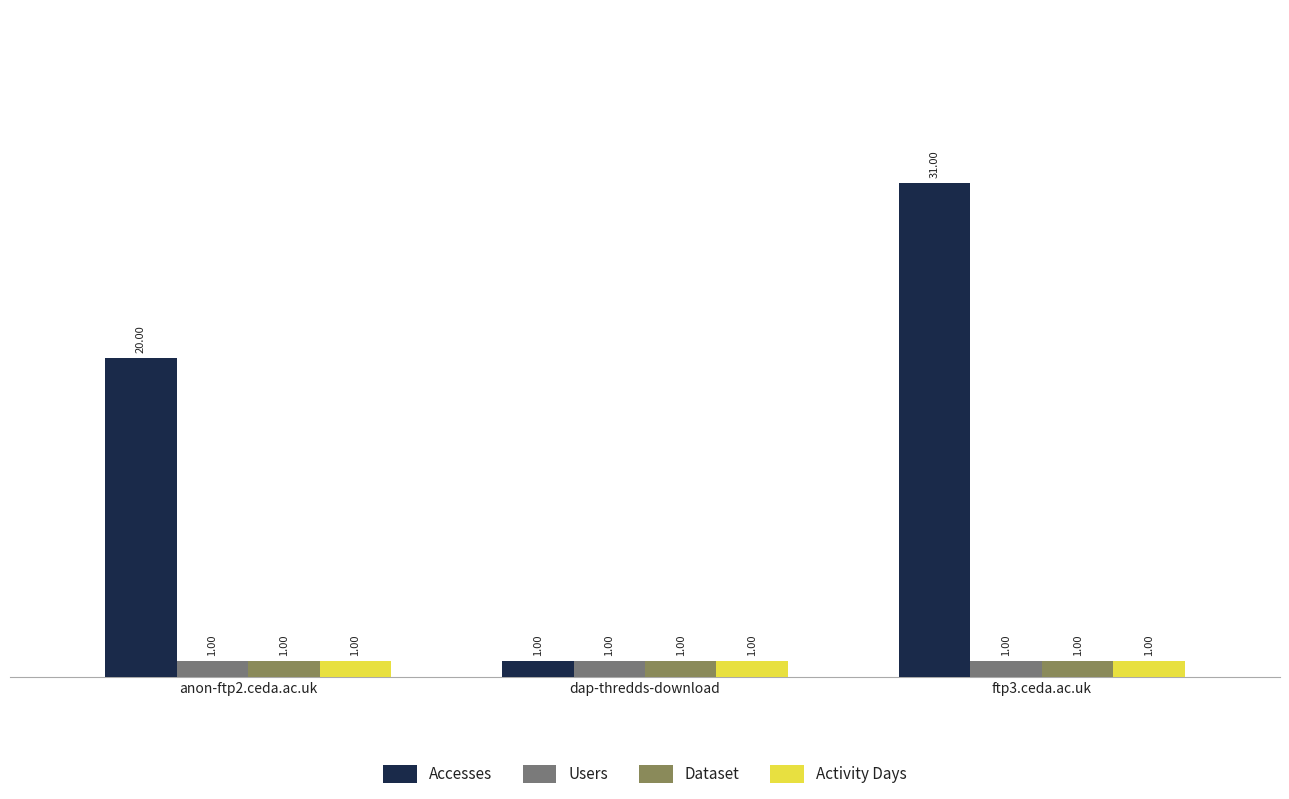

True or false: Users has a value of 1 at dap-thredds-download.

False